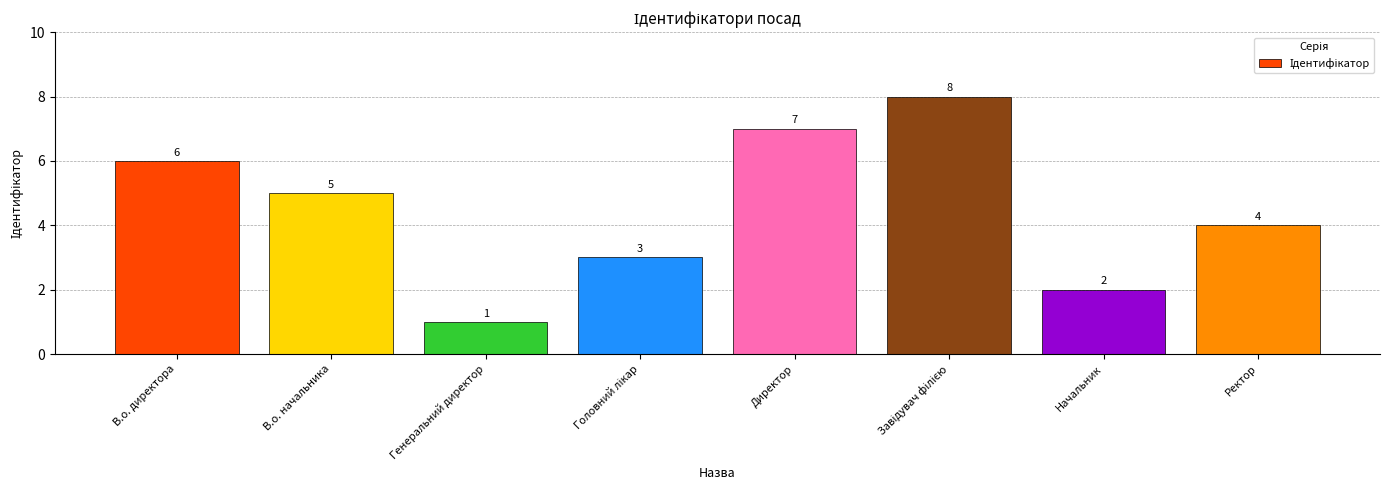

At which label does the data first exceed 5?

В.о. директора